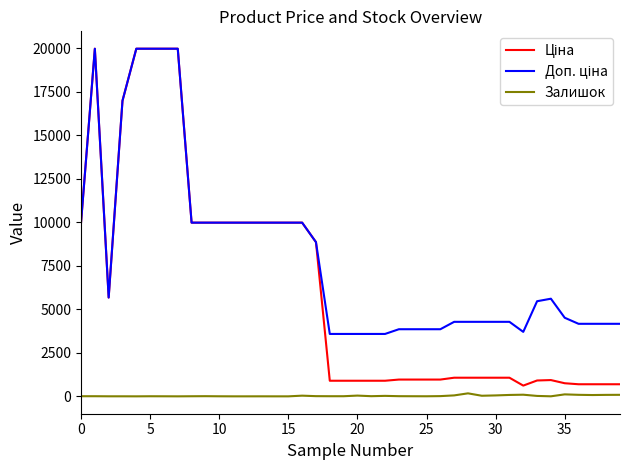

What is the greatest value displayed?

19964.2